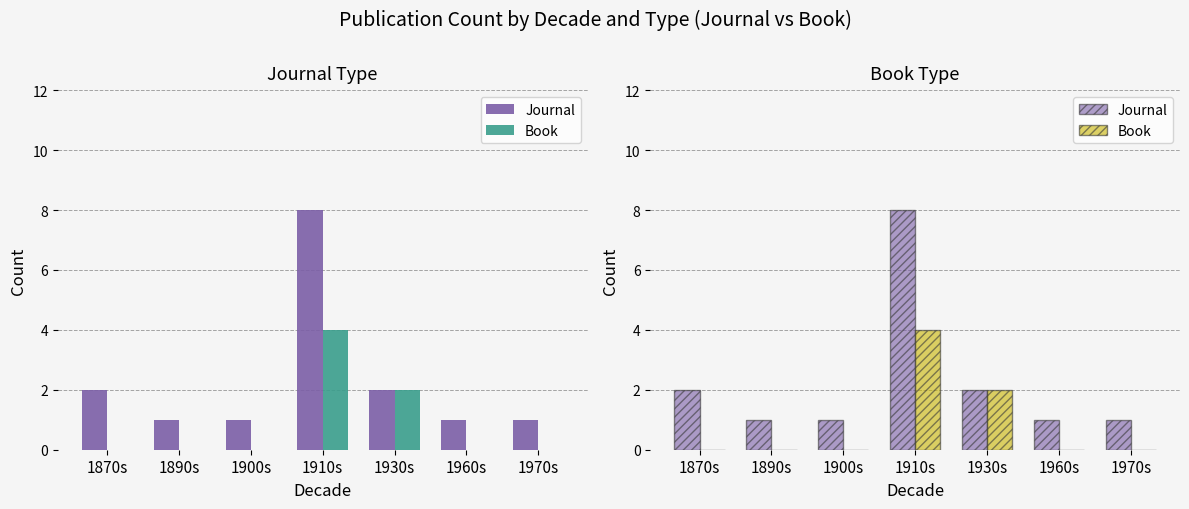

At 1900s, list the series in order from largest to smallest.

Journal, Book